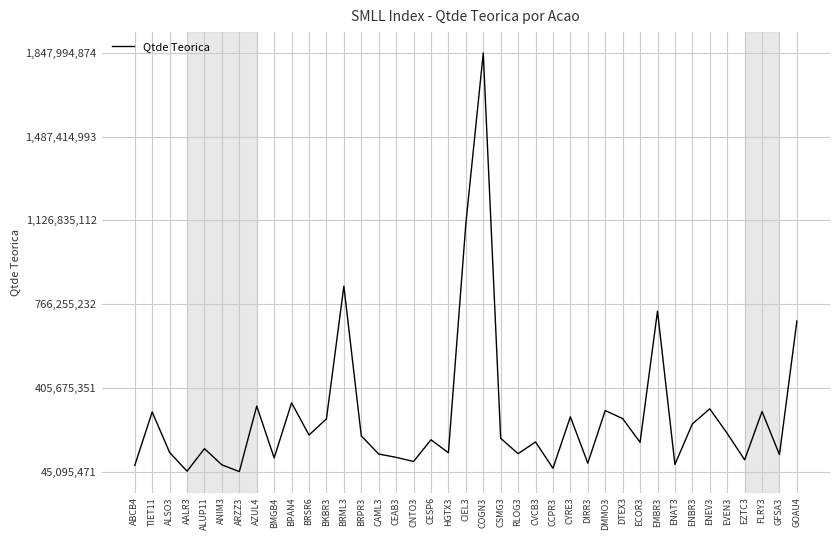

Approximately how many times larger is the value at DTEX3 compared to ARZZ3?

6.1